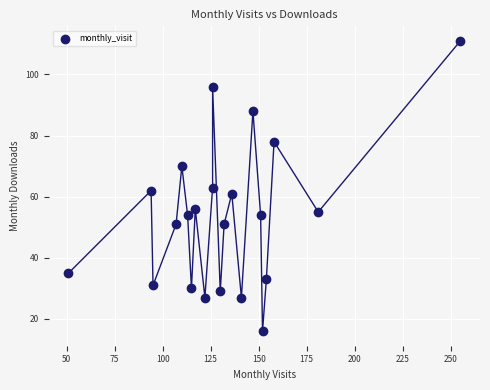

What is the range of Y values (max minus min)?

95